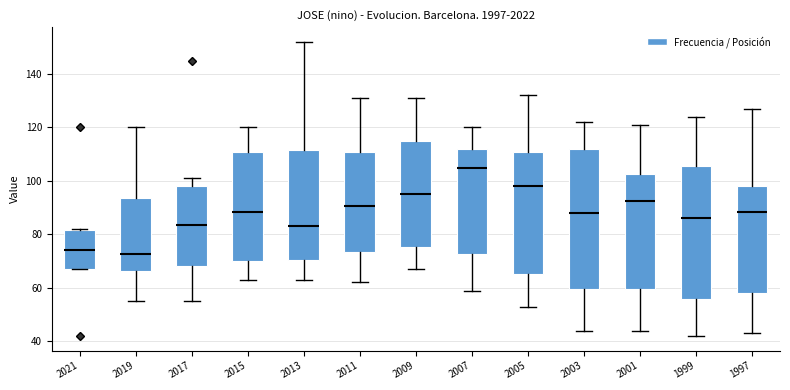

Reading left to right, read every box against the y-axis: the position of its median line, the range the box covers, and the ends of its whiskers. The values are not printed on the chart, so give them approximately, as read against the axis.

2021: median 74, box 68 to 82, whiskers 68 to 82
2019: median 72, box 66 to 94, whiskers 56 to 120
2017: median 84, box 68 to 98, whiskers 56 to 102
2015: median 88, box 70 to 110, whiskers 64 to 120
2013: median 84, box 70 to 112, whiskers 64 to 152
2011: median 90, box 74 to 110, whiskers 62 to 132
2009: median 96, box 76 to 114, whiskers 68 to 132
2007: median 106, box 72 to 112, whiskers 60 to 120
2005: median 98, box 66 to 110, whiskers 54 to 132
2003: median 88, box 60 to 112, whiskers 44 to 122
2001: median 92, box 60 to 102, whiskers 44 to 122
1999: median 86, box 56 to 106, whiskers 42 to 124
1997: median 88, box 58 to 98, whiskers 44 to 128